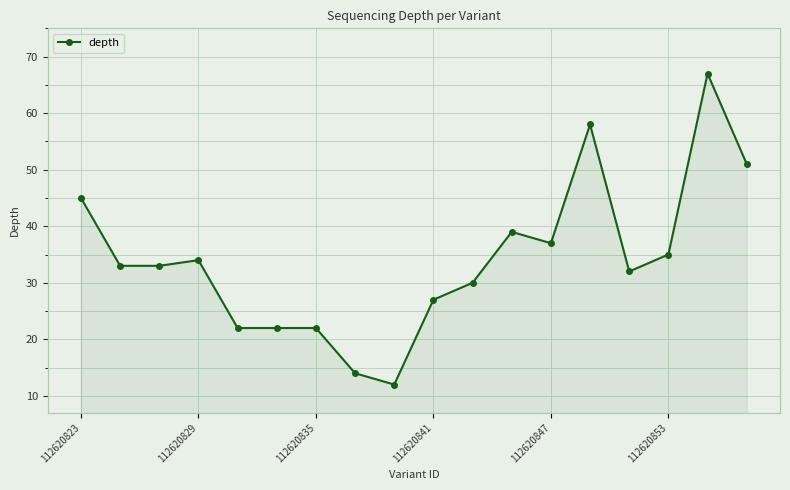

What is the difference between the maximum and minimum values?

55